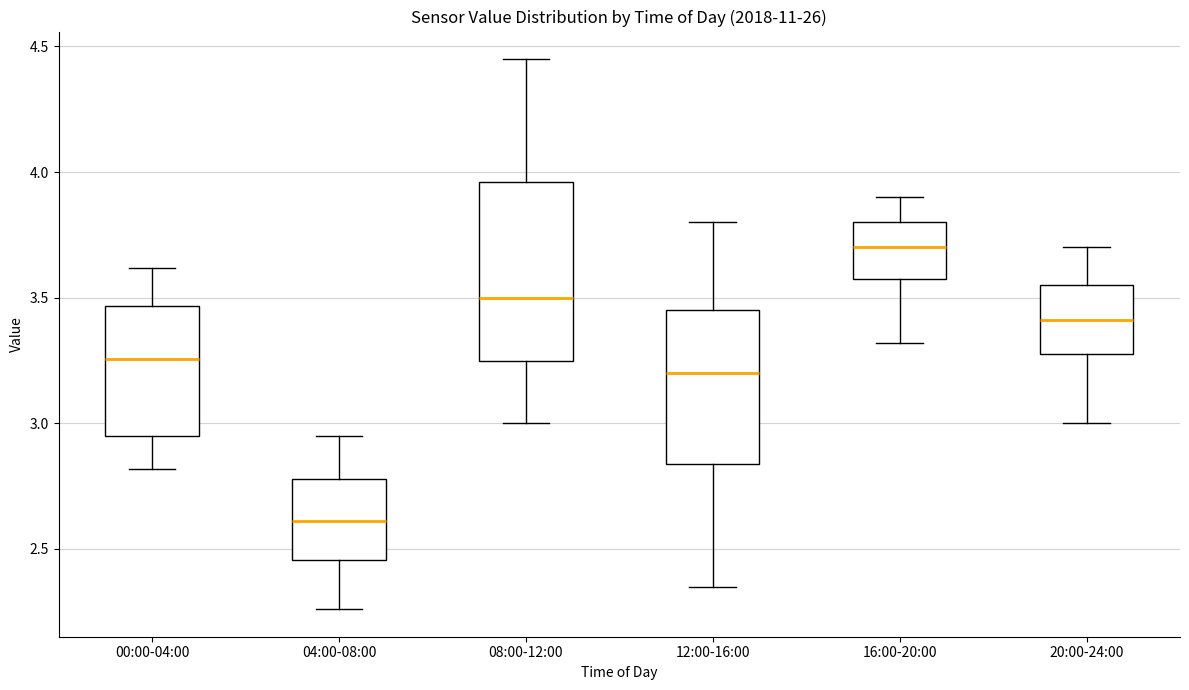

Reading left to right, transcribe this box plot: for each box, give where its median line is, the range the box spans, and where its two whiskers end, as read against the y-axis. The values are not printed on the chart, so give them approximately, as read against the axis.

00:00-04:00: median 3.25, box 2.95 to 3.45, whiskers 2.80 to 3.60
04:00-08:00: median 2.60, box 2.45 to 2.80, whiskers 2.25 to 2.95
08:00-12:00: median 3.50, box 3.25 to 3.95, whiskers 3.00 to 4.45
12:00-16:00: median 3.20, box 2.85 to 3.45, whiskers 2.35 to 3.80
16:00-20:00: median 3.70, box 3.60 to 3.80, whiskers 3.30 to 3.90
20:00-24:00: median 3.40, box 3.30 to 3.55, whiskers 3.00 to 3.70